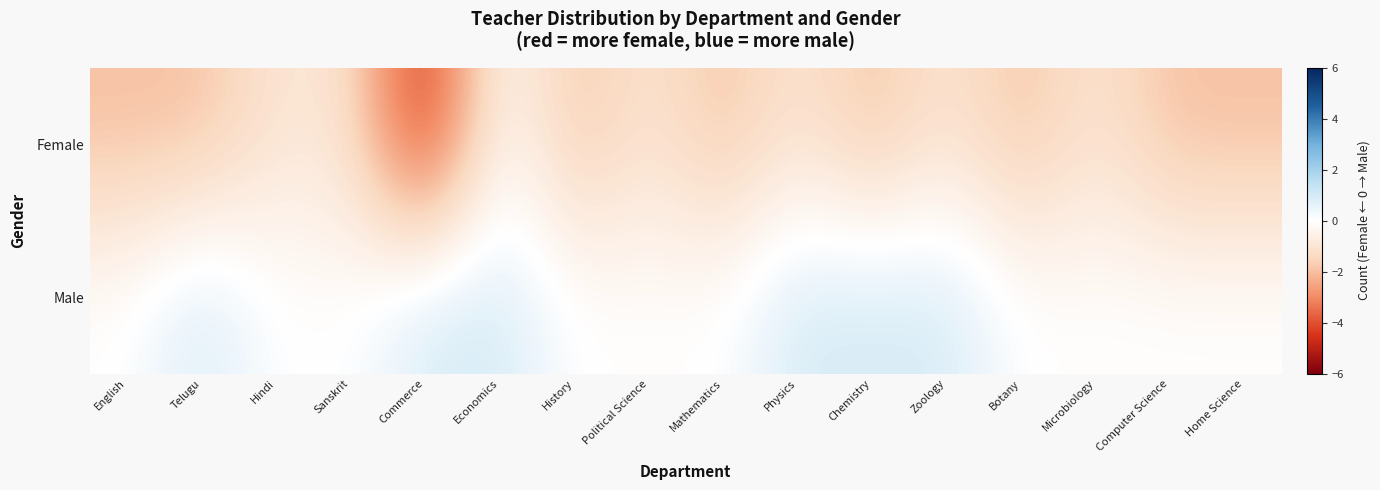

How many categories are shown in the chart?

16